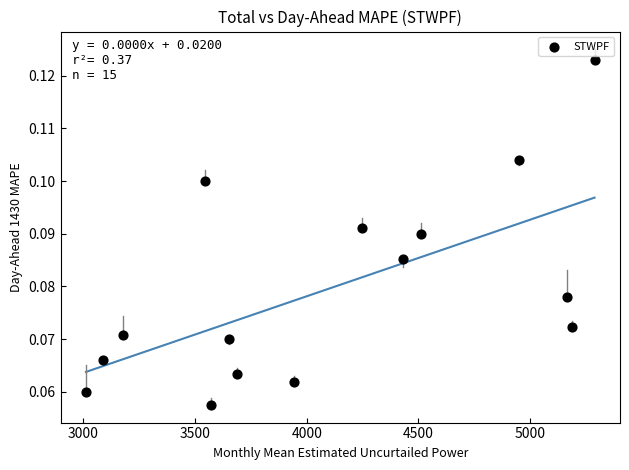

What is the range of X values (max minus min)?

2277.5